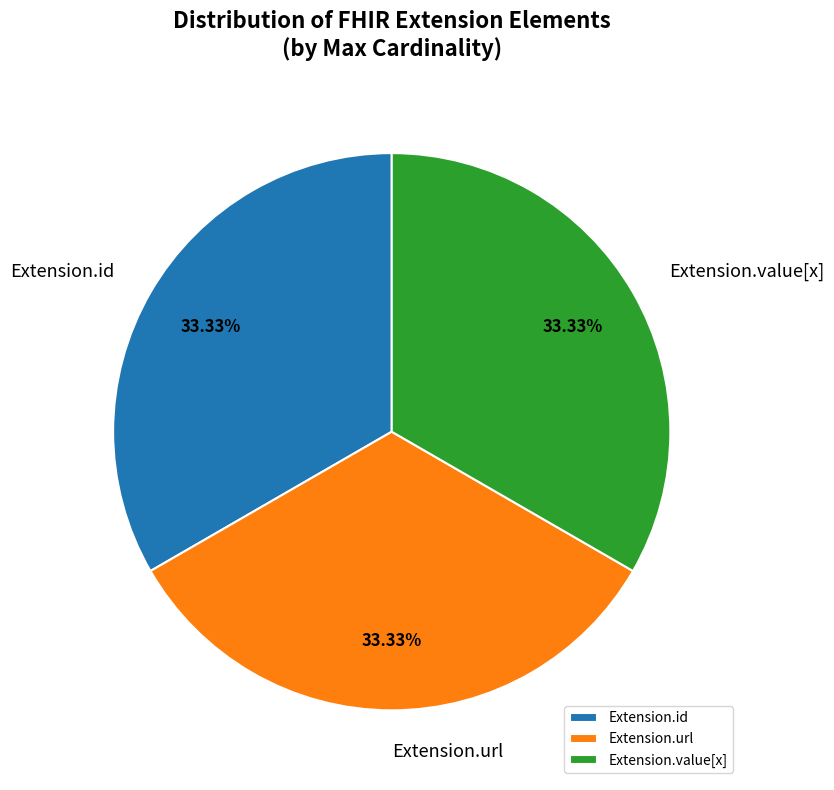

Approximately how many times larger is the value at Extension.url compared to Extension.value[x]?

1.0